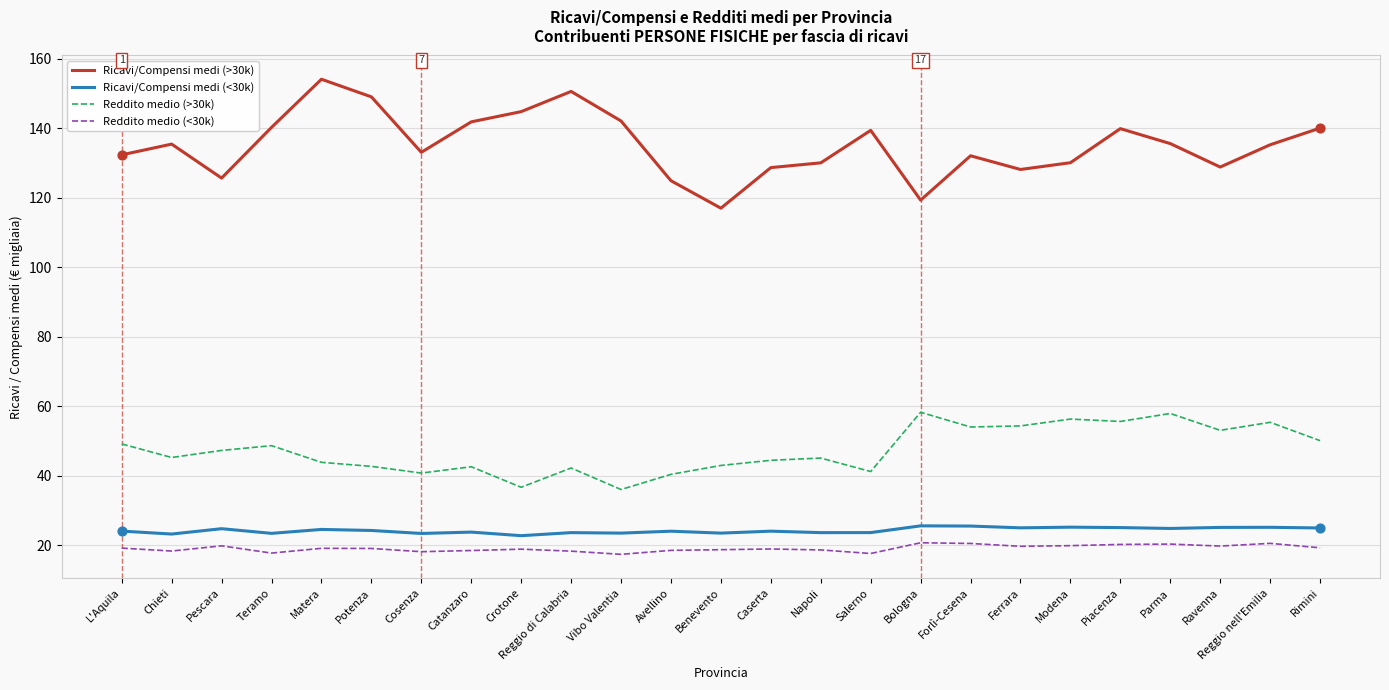

What is the difference between the highest and lowest values at Ravenna?

109.1